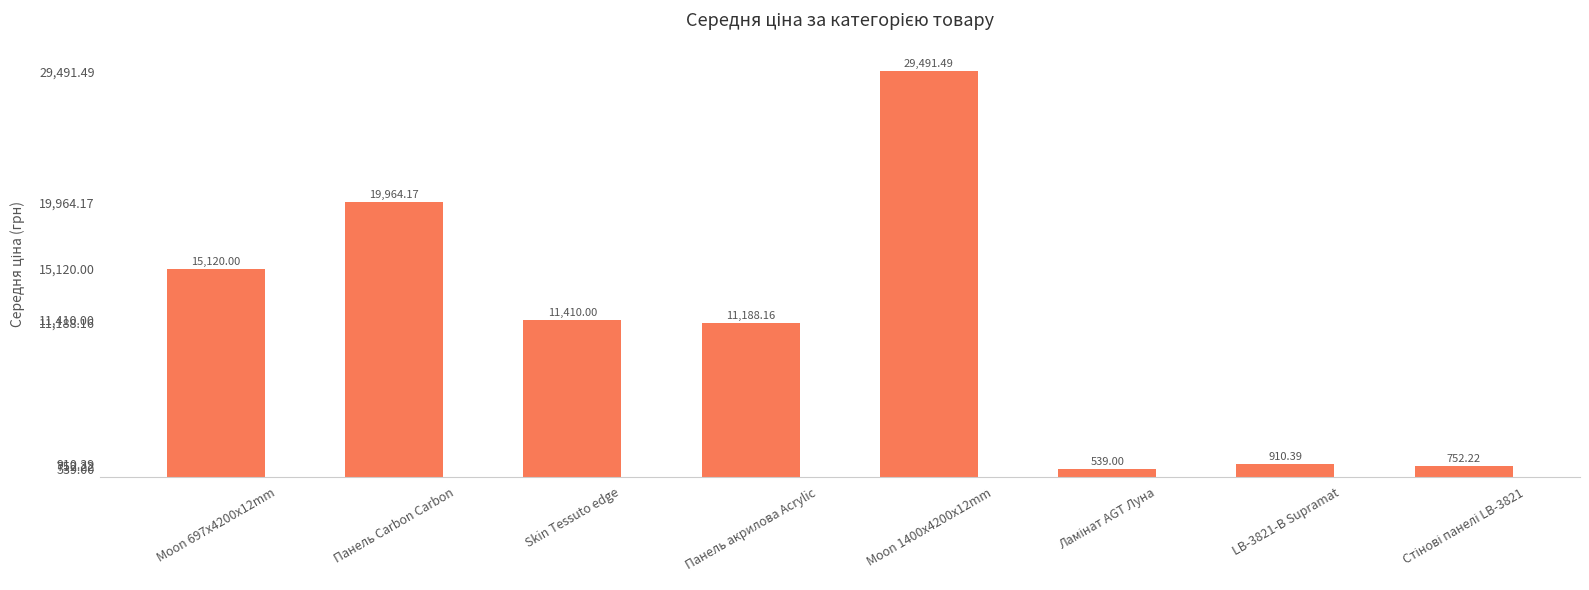

What is the average value?

11171.9